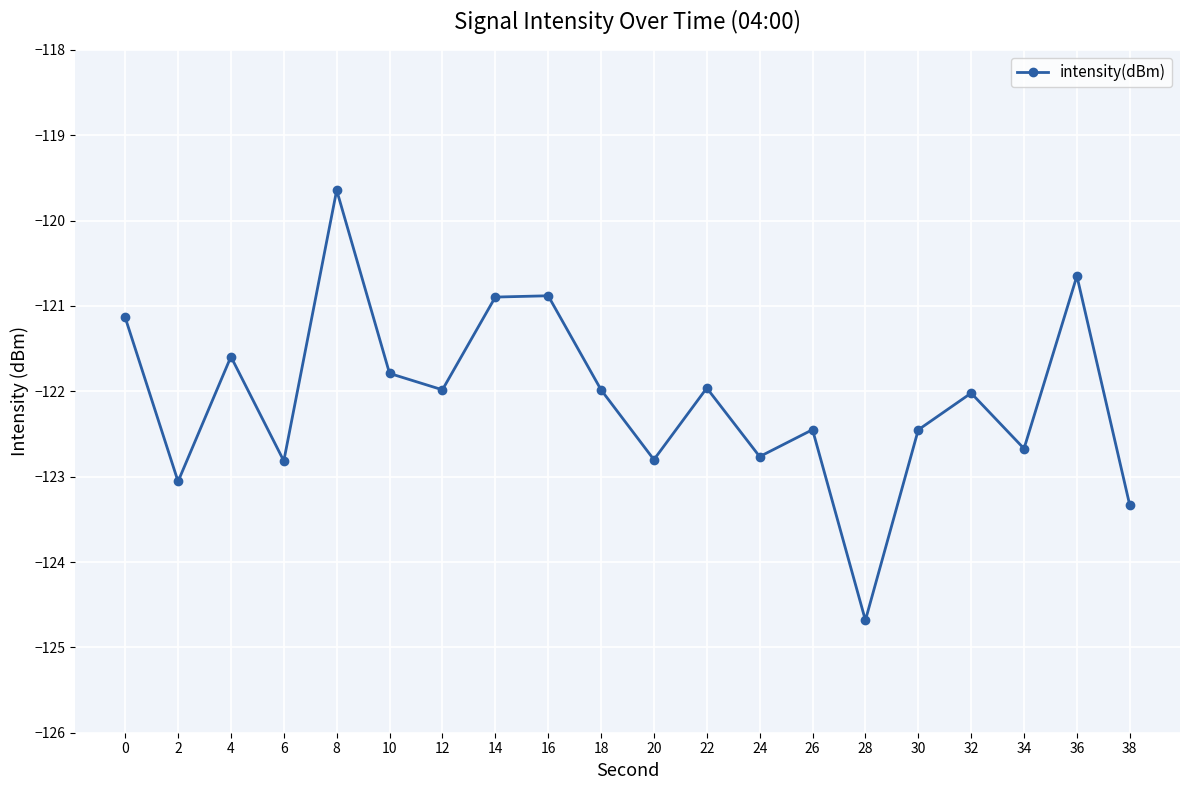

Is it true that the value at 18 is -53.2?

False